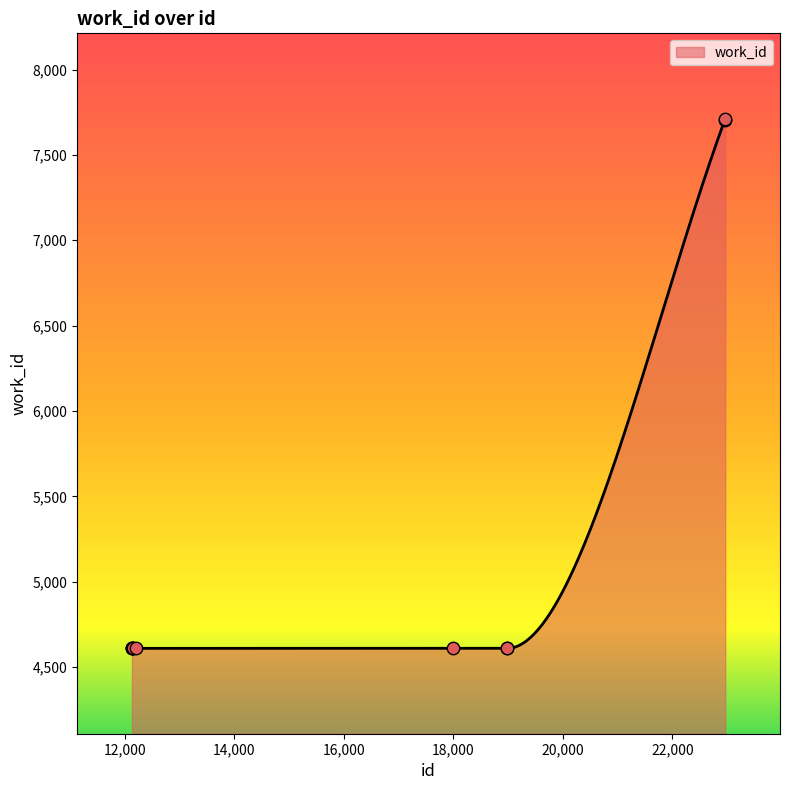

What is the ratio of the value at 18983 to the value at 17990?

1.0